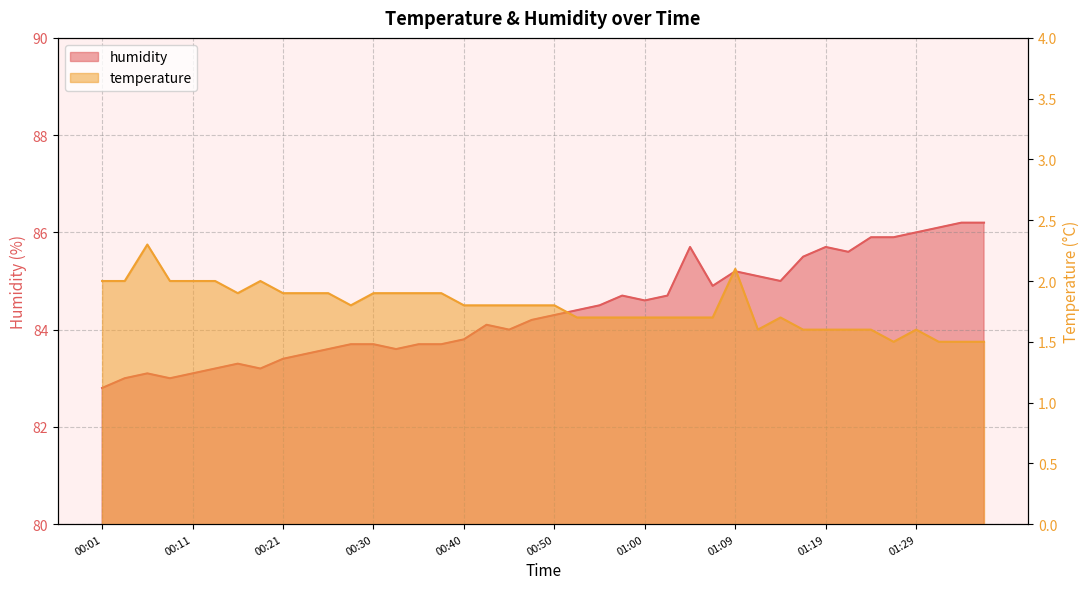

At which label does humidity first exceed 84?

00:42